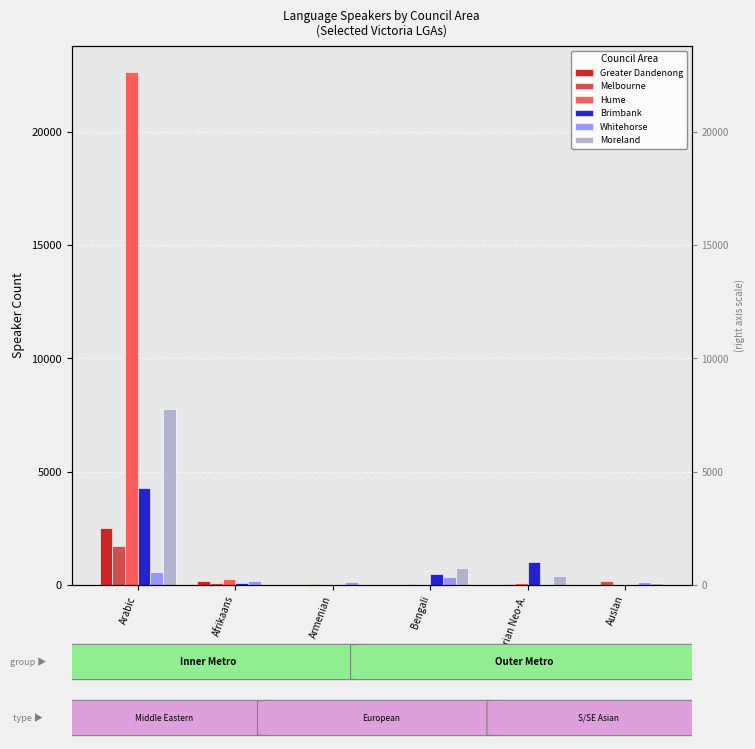

Which series has the largest total across all categories?

Hume